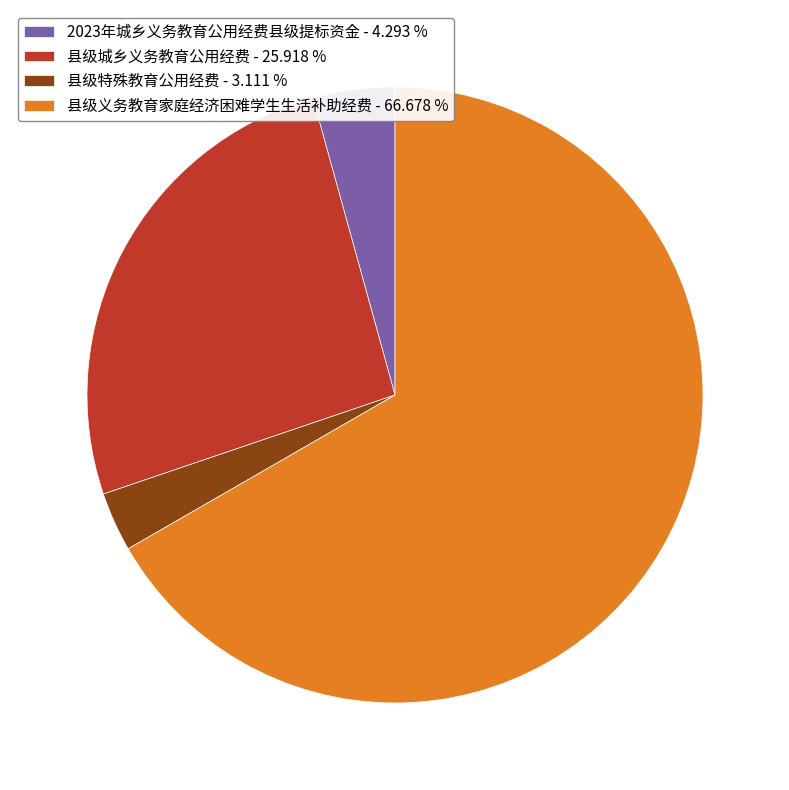

The 县级特殊教育公用经费 slice represents 16% of the pie. True or false?

False